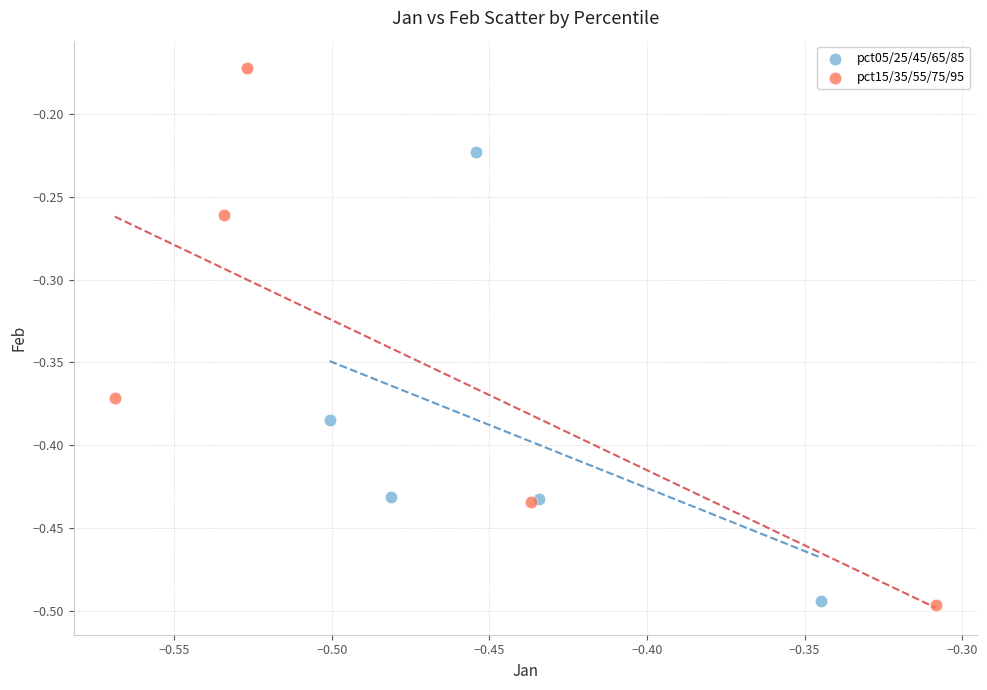

What are all the series names shown in the legend?

pct05/25/45/65/85, pct15/35/55/75/95